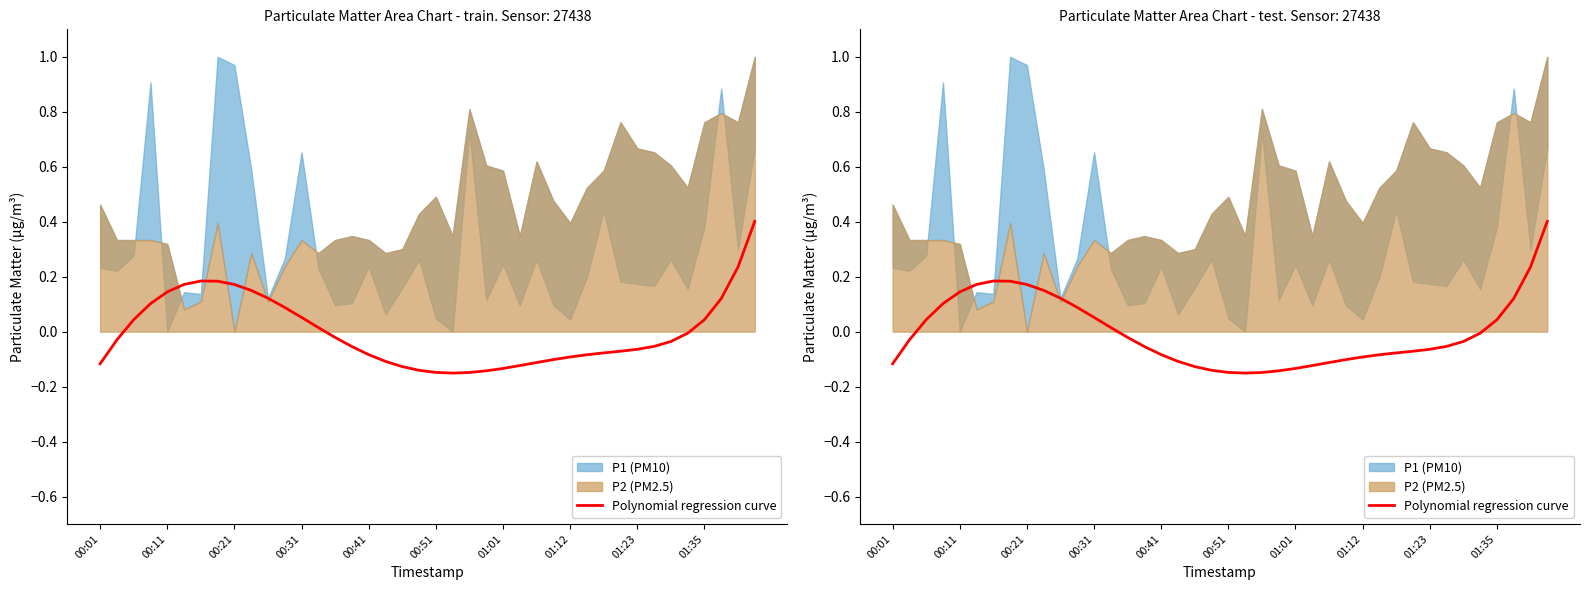

Count the number of categories in the chart.

40